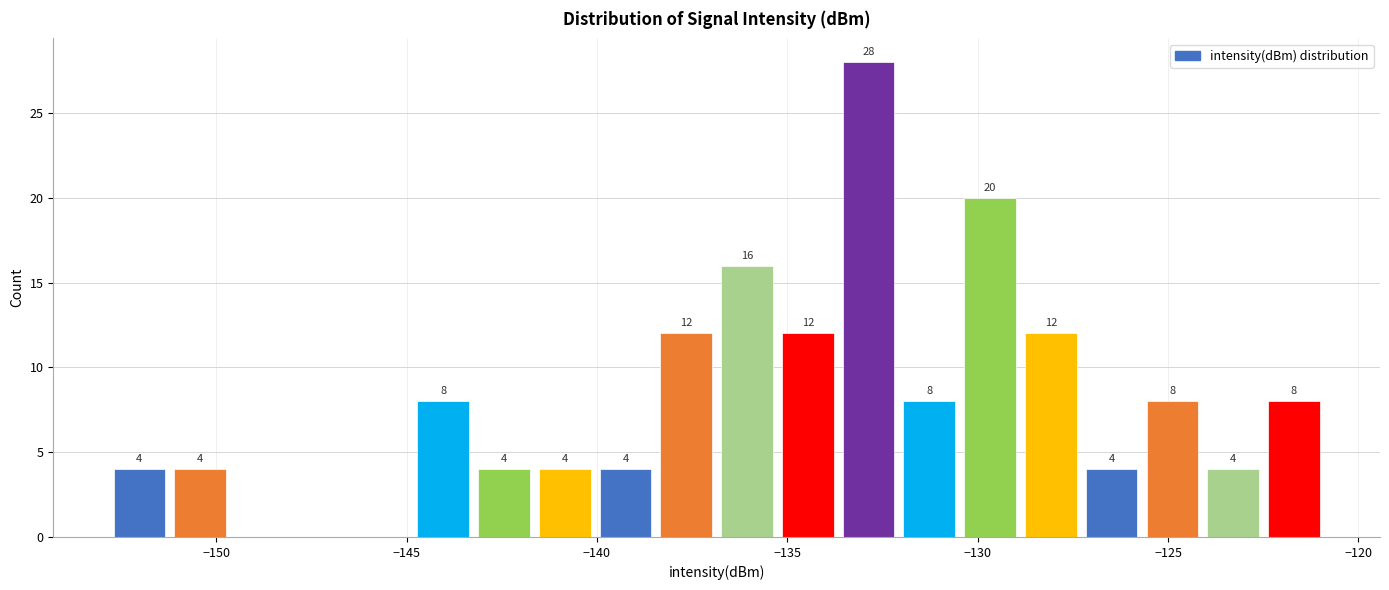

Around what value on the x-axis is the tallest bar? Give the approximate position of its centre, as read against the axis.

-133.0